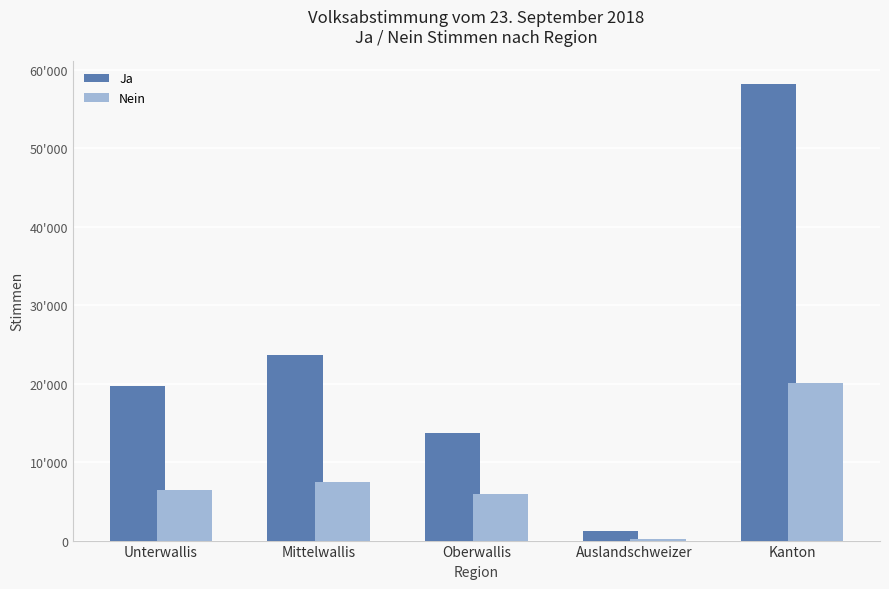

Does the chart contain stacked bars?

No